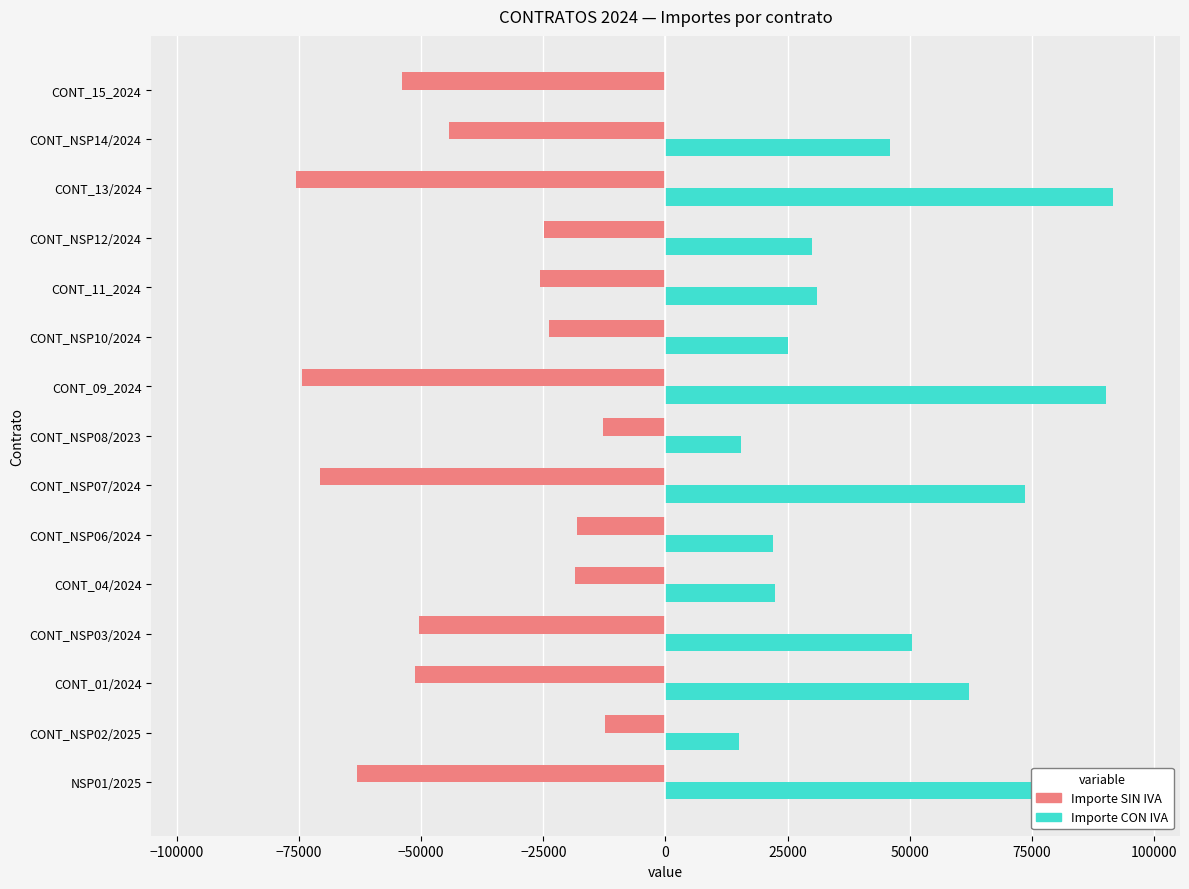

Which series has the largest total across all categories?

Importe CON IVA